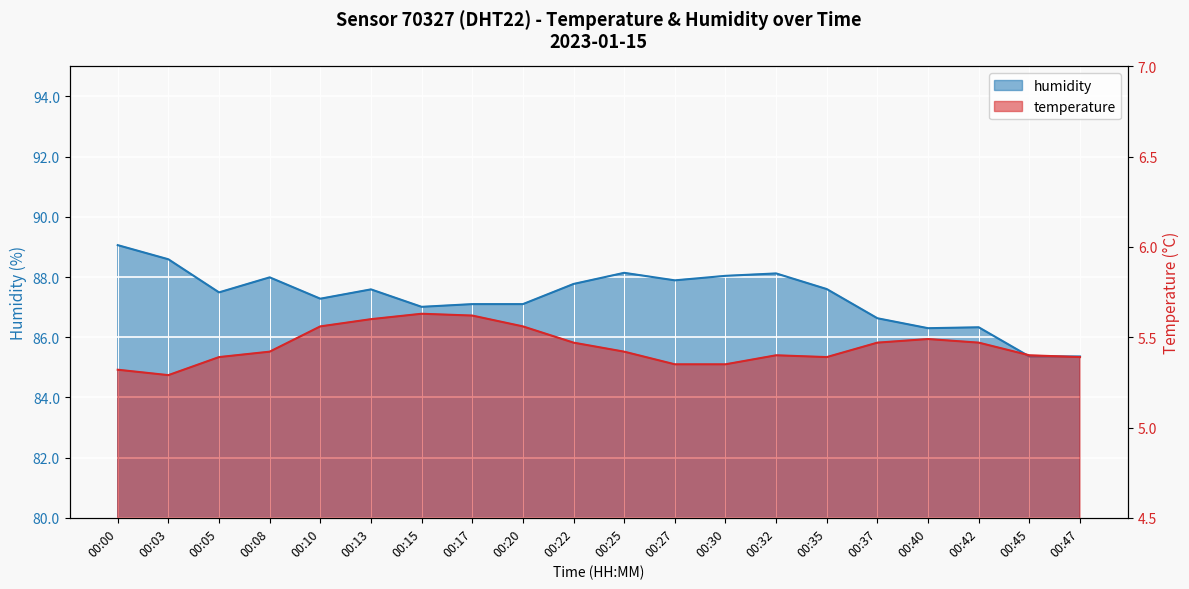

At which label does temperature reach its minimum?

00:03